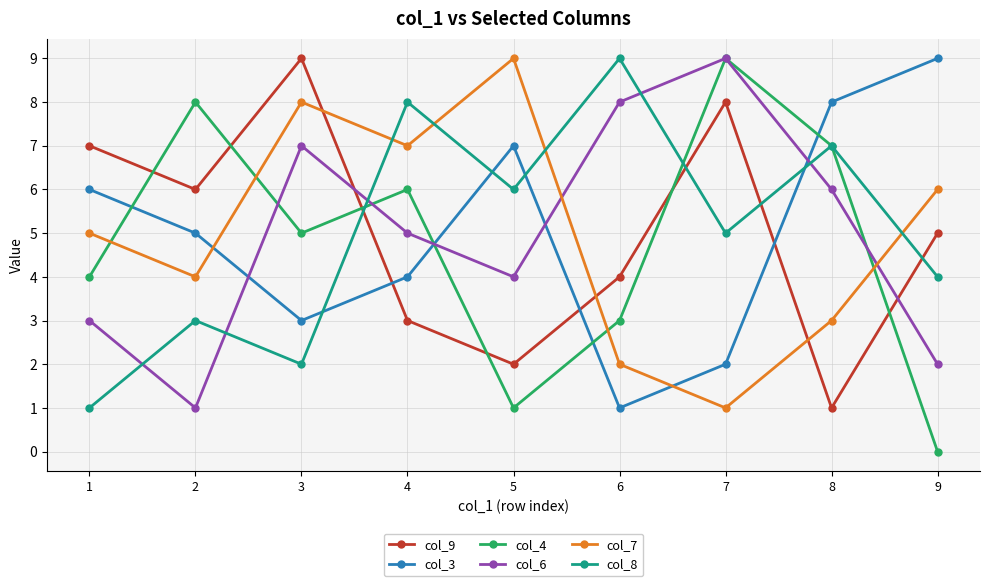

Reading right to left, transcribe all the data shown in this chart.

col_9: 5	1	8	4	2	3	9	6	7
col_3: 9	8	2	1	7	4	3	5	6
col_4: 0	7	9	3	1	6	5	8	4
col_6: 2	6	9	8	4	5	7	1	3
col_7: 6	3	1	2	9	7	8	4	5
col_8: 4	7	5	9	6	8	2	3	1